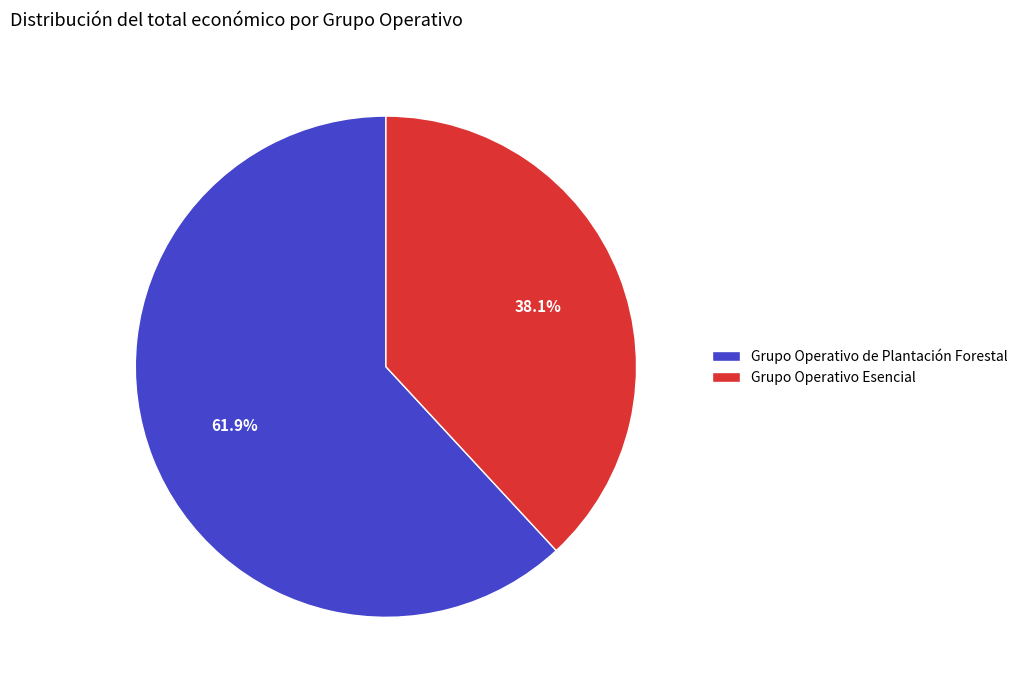

What is the smallest slice in the pie chart?

Grupo Operativo Esencial